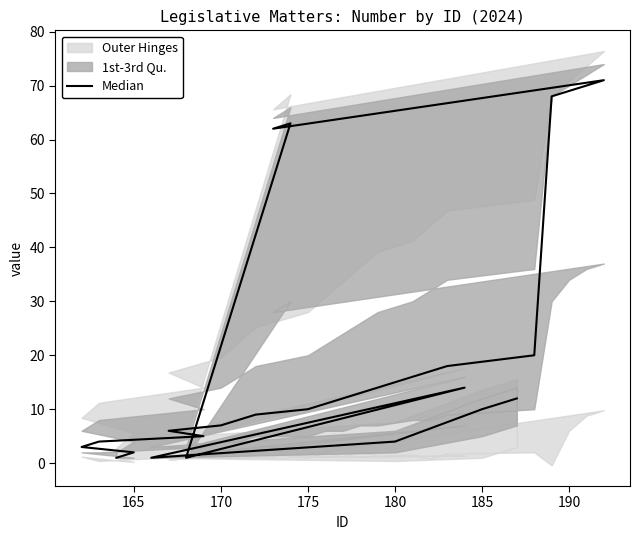

How many values are below 11?

14